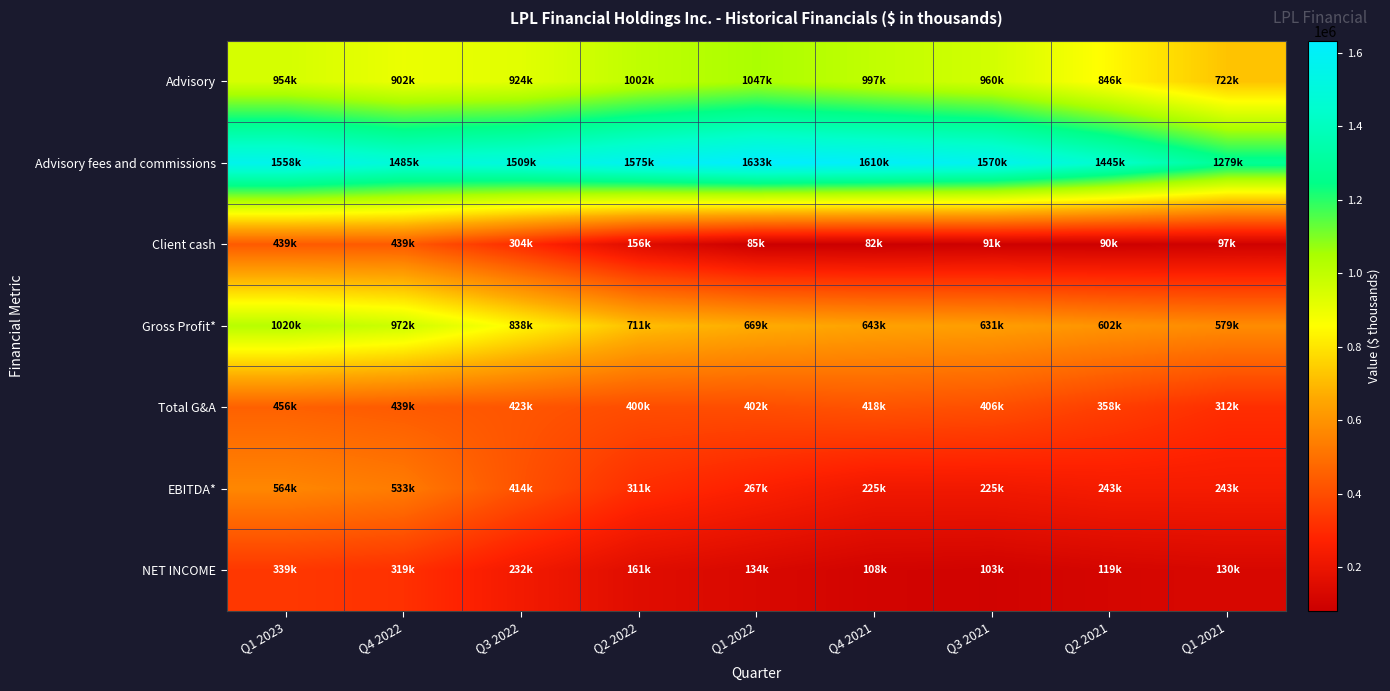

Reading left to right, transcribe all the data shown in this chart.

Advisory: Q1 2023=954057	Q4 2022=902440	Q3 2022=923766	Q2 2022=1001851	Q1 2022=1047097	Q4 2021=997338	Q3 2021=959733	Q2 2021=846313	Q1 2021=722046
Advisory fees and commissions: Q1 2023=1557782	Q4 2022=1484723	Q3 2022=1508746	Q2 2022=1575227	Q1 2022=1632622	Q4 2021=1610175	Q3 2021=1570117	Q2 2021=1444546	Q1 2021=1279275
Client cash: Q1 2023=438612	Q4 2022=439181	Q3 2022=303681	Q2 2022=156219	Q1 2022=84721	Q4 2021=82455	Q3 2021=90941	Q2 2021=90344	Q1 2021=97203
Gross Profit*: Q1 2023=1019955	Q4 2022=972193	Q3 2022=837680	Q2 2022=711103	Q1 2022=668959	Q4 2021=642663	Q3 2021=631103	Q2 2021=601597	Q1 2021=579354
Total G&A: Q1 2023=456128	Q4 2022=439109	Q3 2022=423437	Q2 2022=400406	Q1 2022=401719	Q4 2021=417794	Q3 2021=406121	Q2 2021=358148	Q1 2021=311823
EBITDA*: Q1 2023=563827	Q4 2022=533084	Q3 2022=414243	Q2 2022=310697	Q1 2022=267240	Q4 2021=224869	Q3 2021=224982	Q2 2021=243449	Q1 2021=243131
NET INCOME: Q1 2023=338884	Q4 2022=319082	Q3 2022=232331	Q2 2022=160545	Q1 2022=133744	Q4 2021=108081	Q3 2021=103064	Q2 2021=119101	Q1 2021=129620